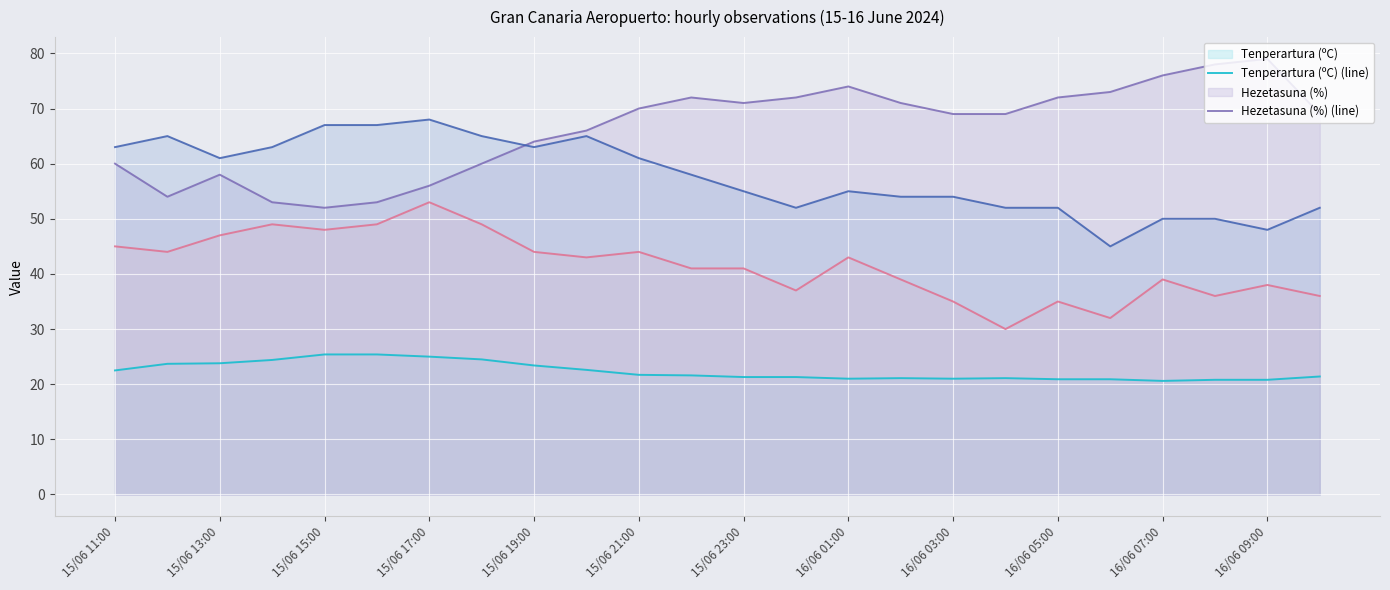

What is the value of the Bolada (km/h) (line) point at the 9th from the left?

63.0